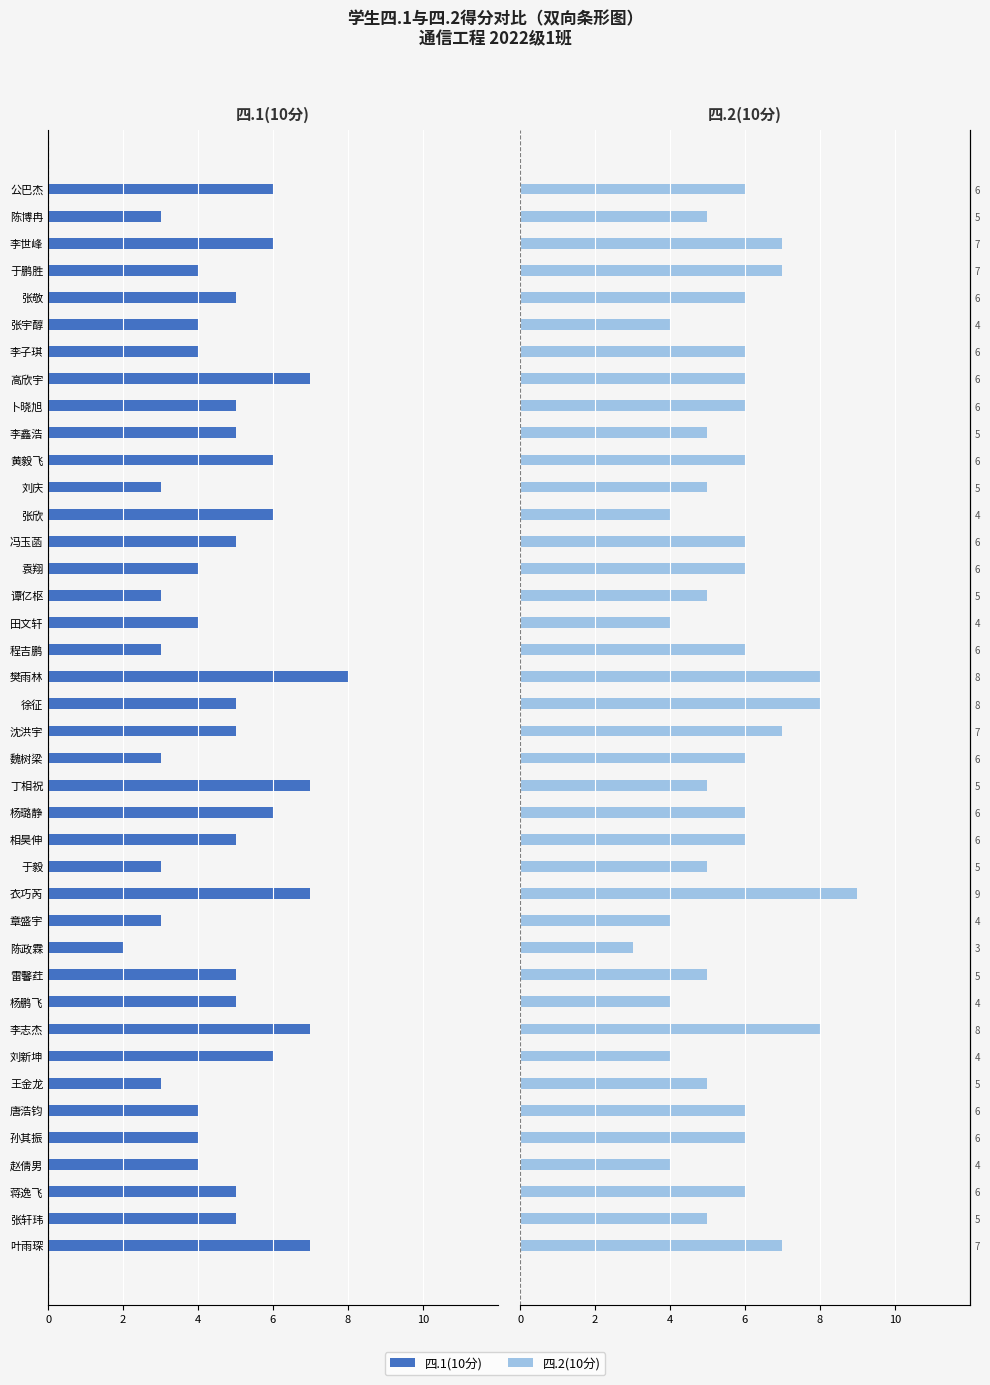

Which series has the largest total across all categories?

四.2(10分)